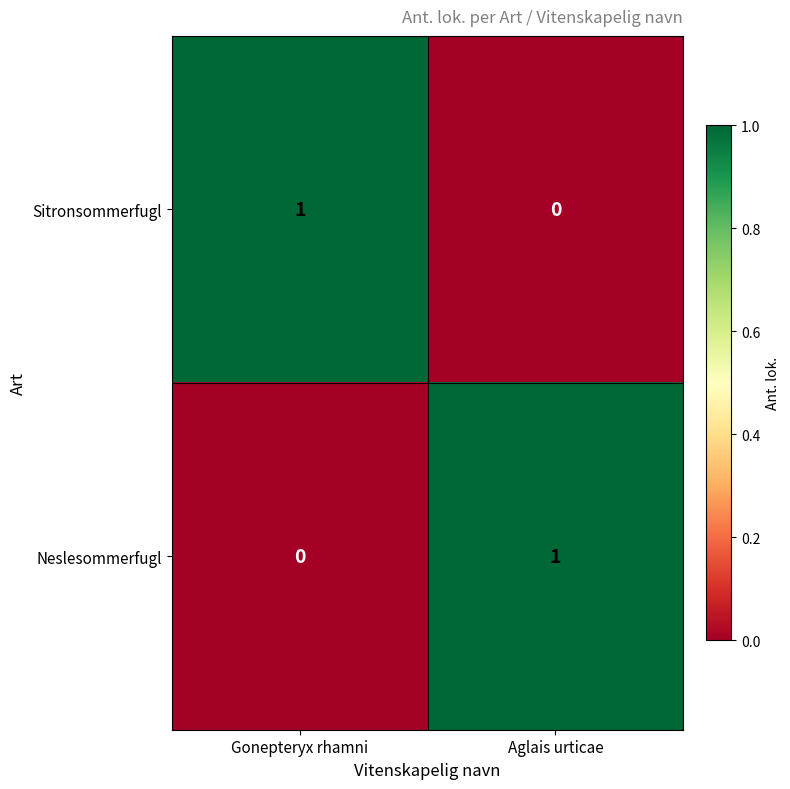

Where is Sitronsommerfugl nearest to the value 0?

Aglais urticae